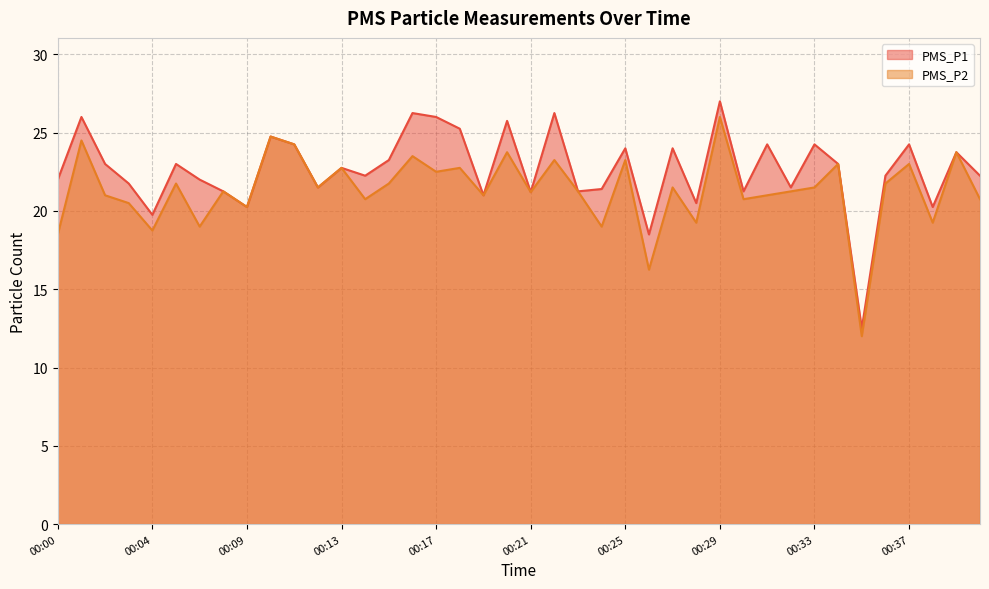

Is the value of PMS_P2 at 00:25 greater than the value of PMS_P1 at 00:25?

No